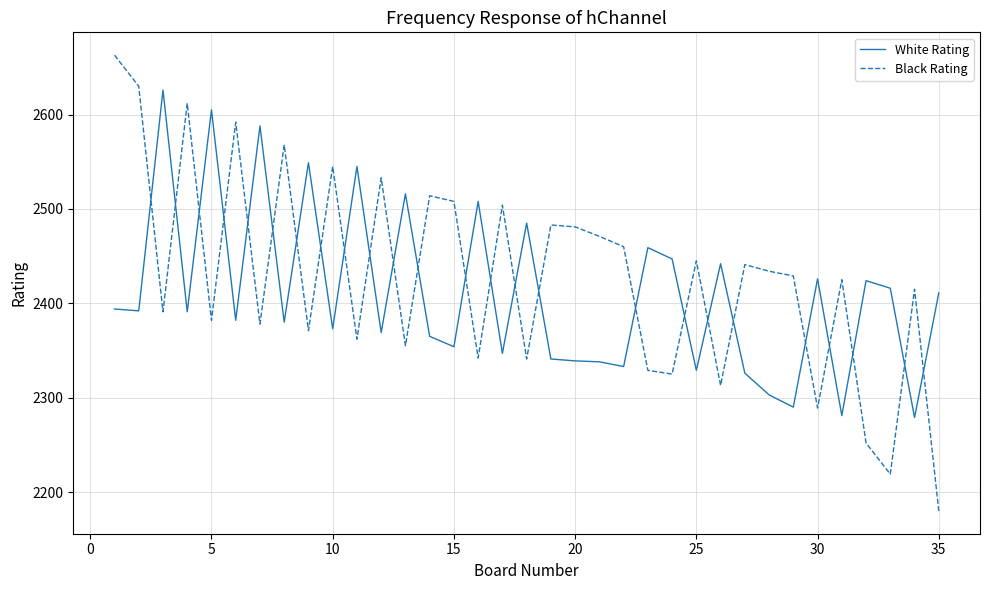

Which series has the largest range (max minus min)?

Black Rating